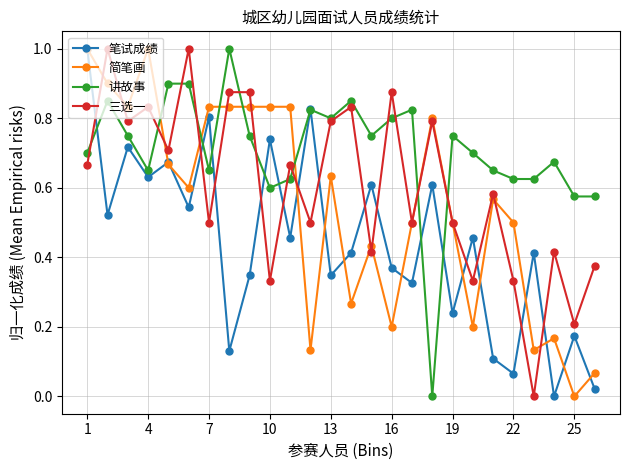

Which series has the largest total across all categories?

讲故事